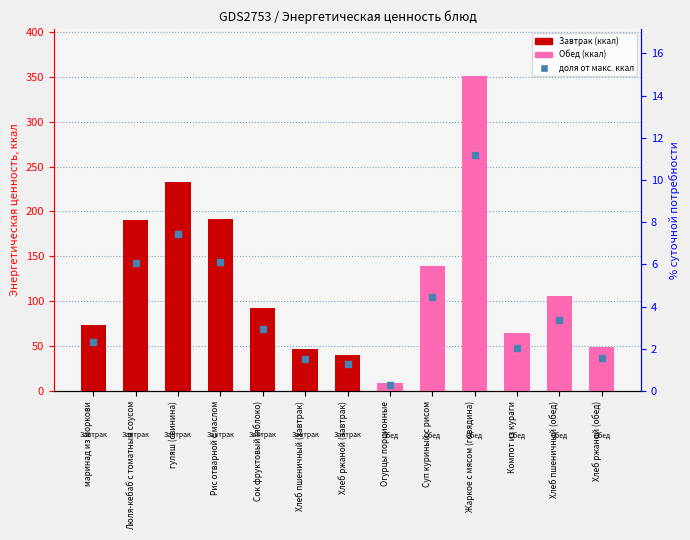

Which series has the widest spread of Y values?

Энергетическая ценность (ккал)